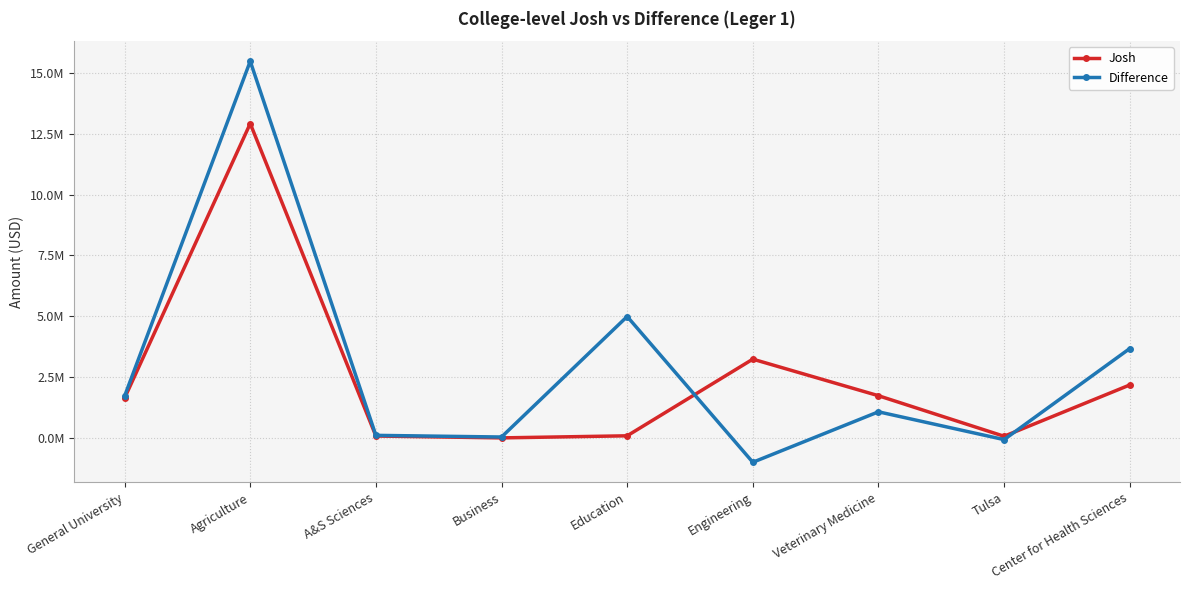

Count the number of data series in this chart.

2